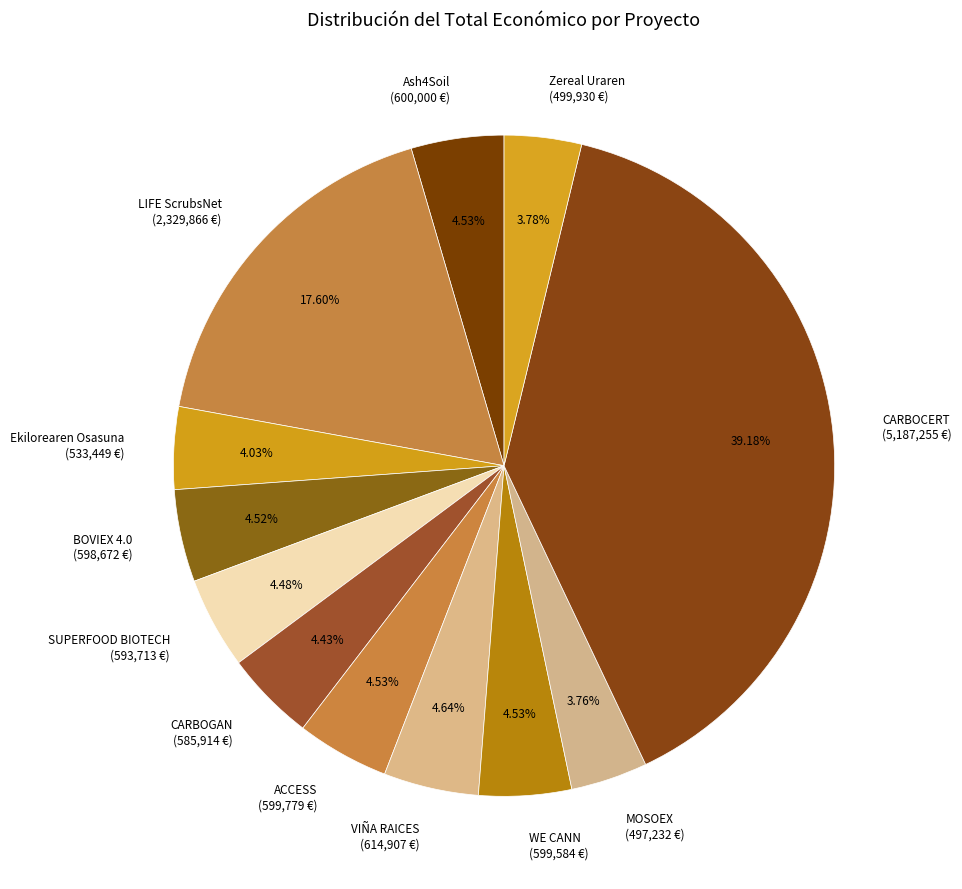

True or false: CARBOCERT accounts for 39% of the total.

True